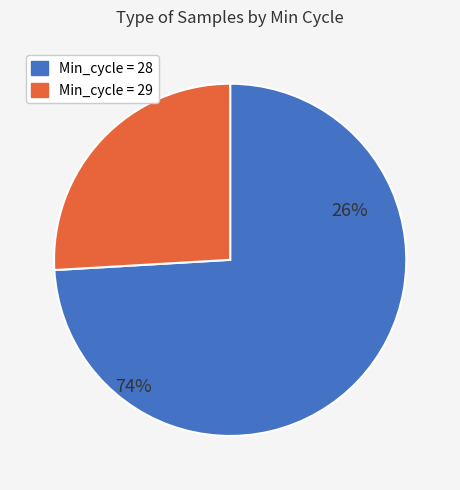

Is the sum of 28 and 29 greater than half?

Yes